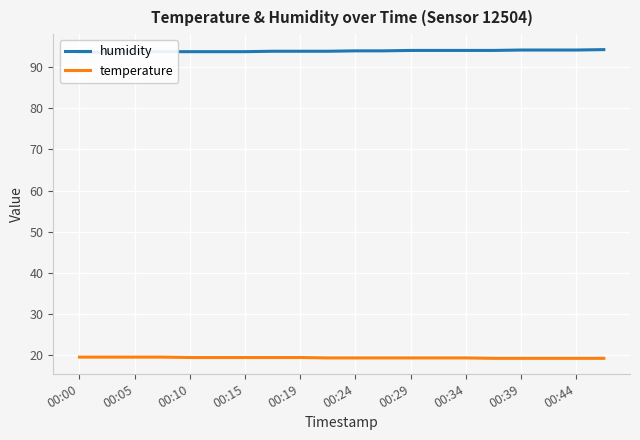

How many humidity values are between 93 and 94?

16